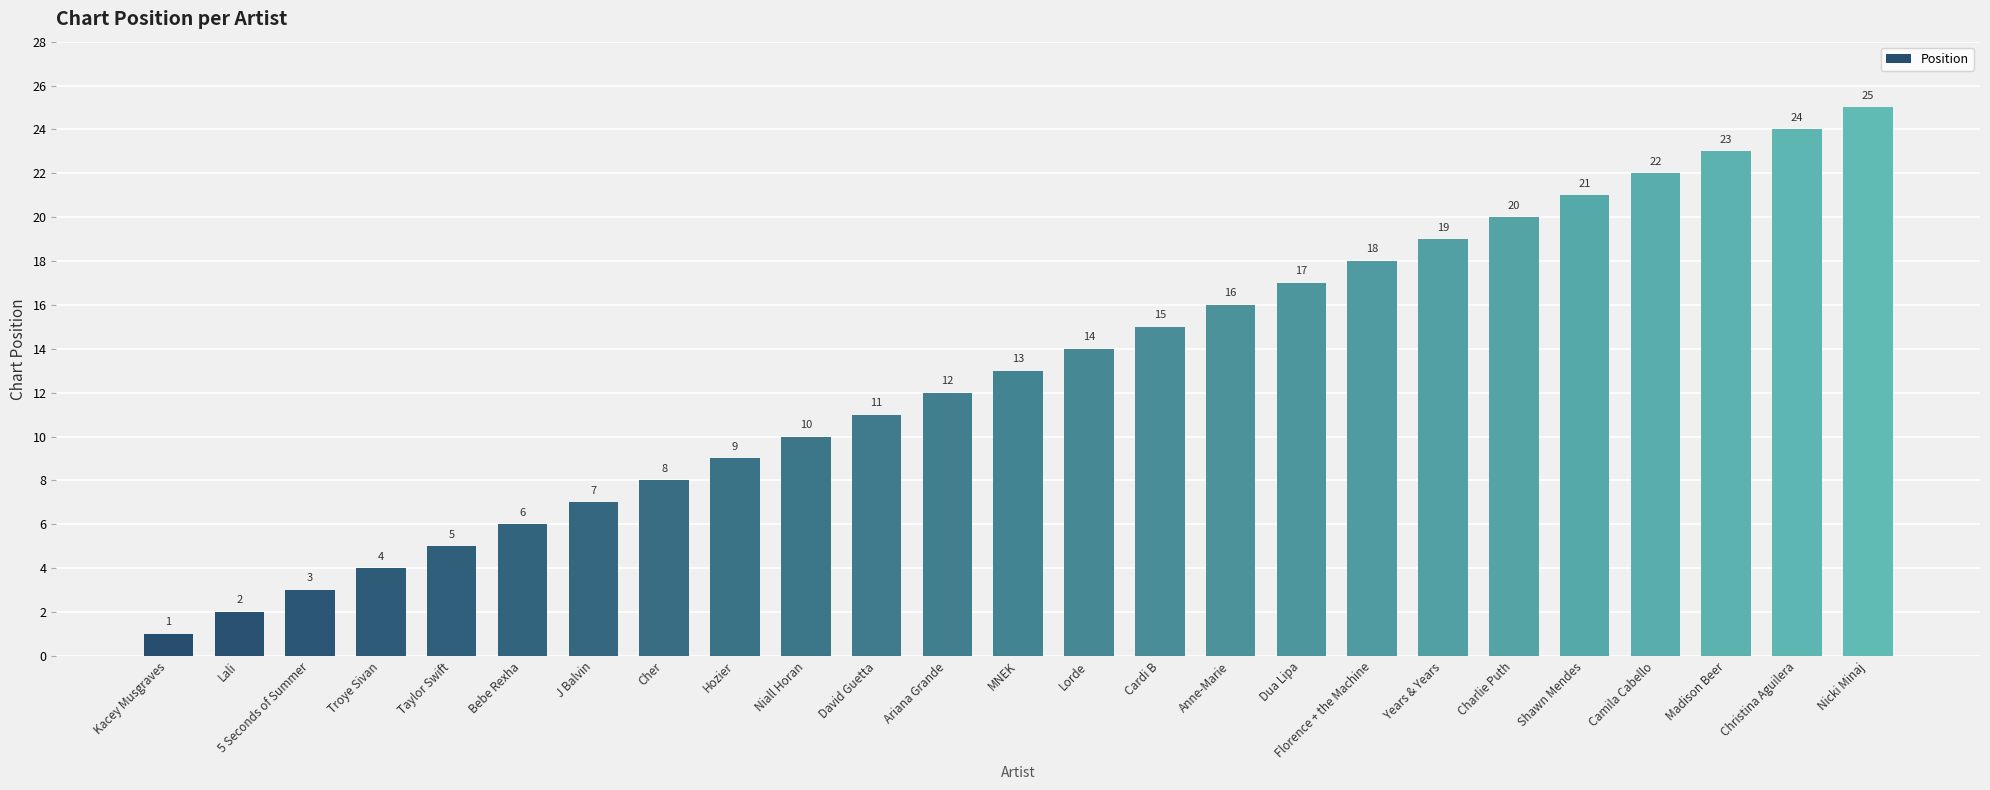

Reading left to right, extract all data points from this chart.

Kacey Musgraves=1	Lali=2	5 Seconds of Summer=3	Troye Sivan=4	Taylor Swift=5	Bebe Rexha=6	J Balvin=7	Cher=8	Hozier=9	Niall Horan=10	David Guetta=11	Ariana Grande=12	MNEK=13	Lorde=14	Cardi B=15	Anne-Marie=16	Dua Lipa=17	Florence + the Machine=18	Years & Years=19	Charlie Puth=20	Shawn Mendes=21	Camila Cabello=22	Madison Beer=23	Christina Aguilera=24	Nicki Minaj=25